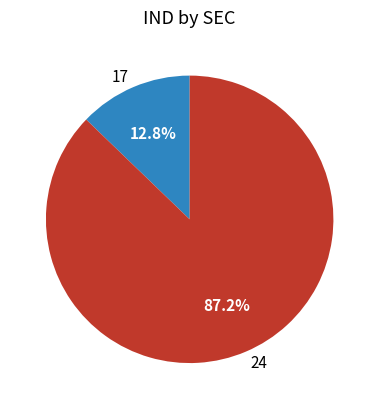

The 17 slice represents 13% of the pie. True or false?

True